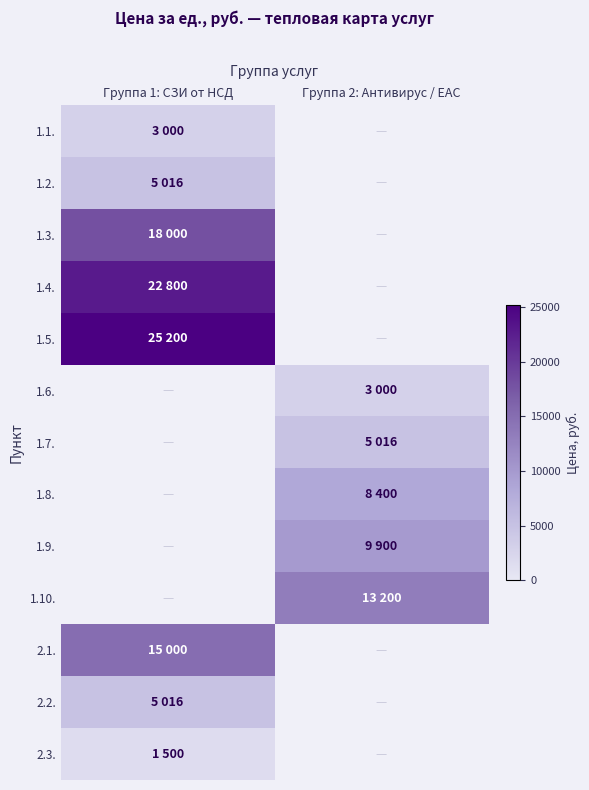

What is the minimum value shown in the chart?

1500.0